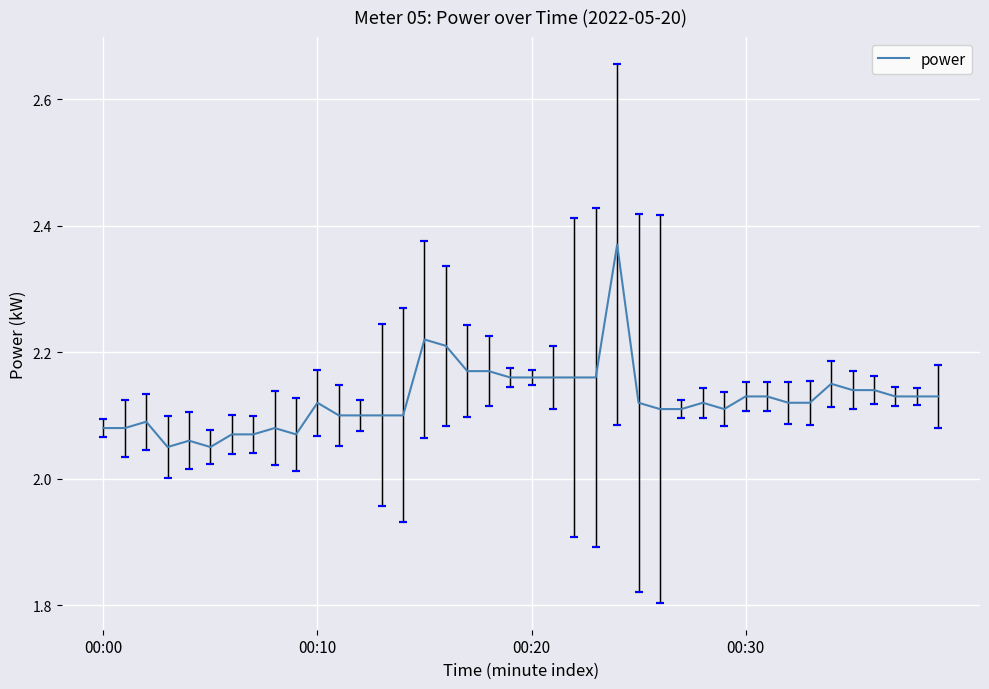

What is the difference between the maximum and minimum values?

0.3